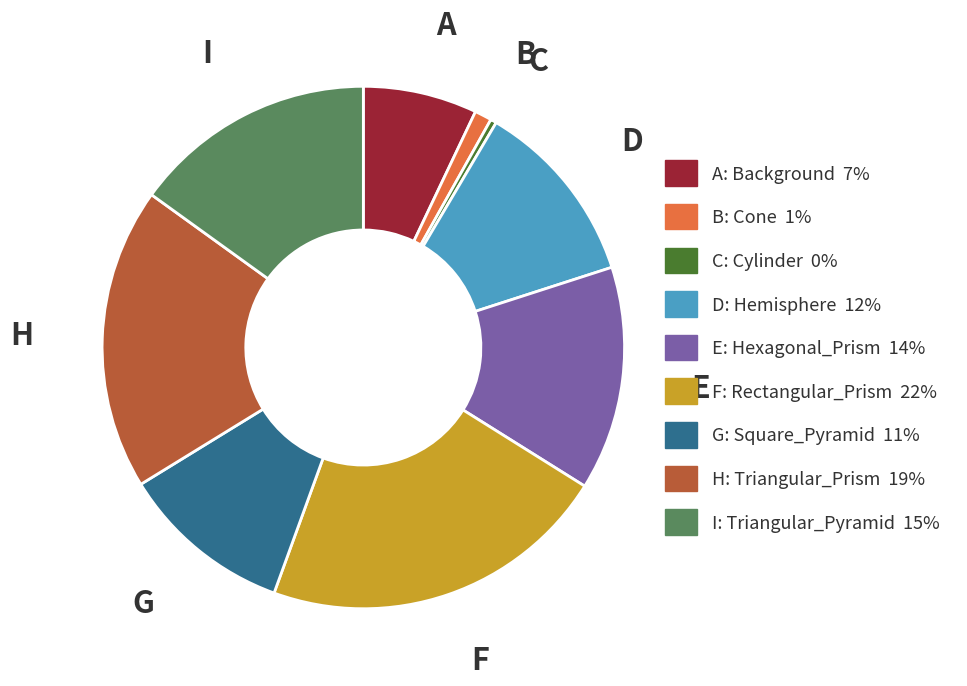

How many segments does this pie chart have?

9